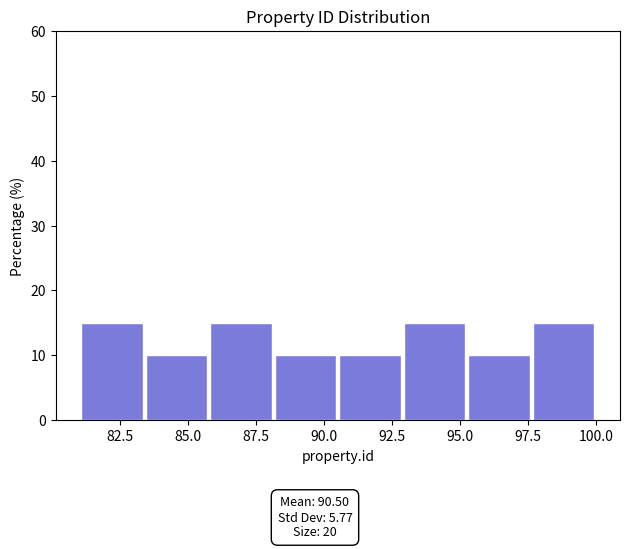

What is the height of the bar covering 81.0 to 83.5 on the x-axis? Neither the bar edges nor the heights are printed on the chart, so give them approximately, as read against the axes.

15